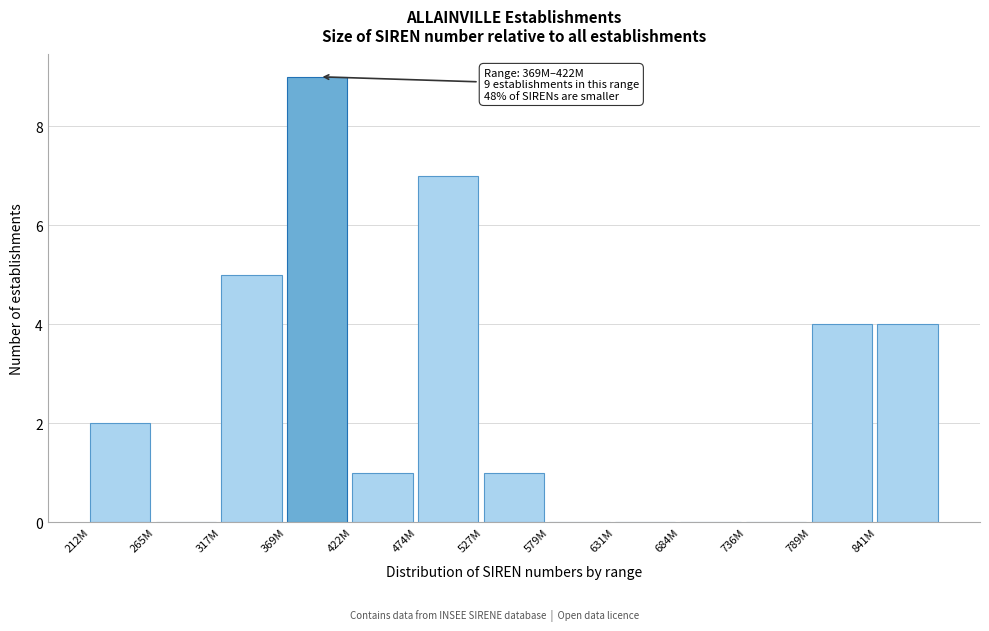

Reading left to right, transcribe all the data shown in this chart.

212M=2	265M=0	317M=5	369M=9	422M=1	474M=7	527M=1	579M=0	631M=0	684M=0	736M=0	789M=4	841M=4